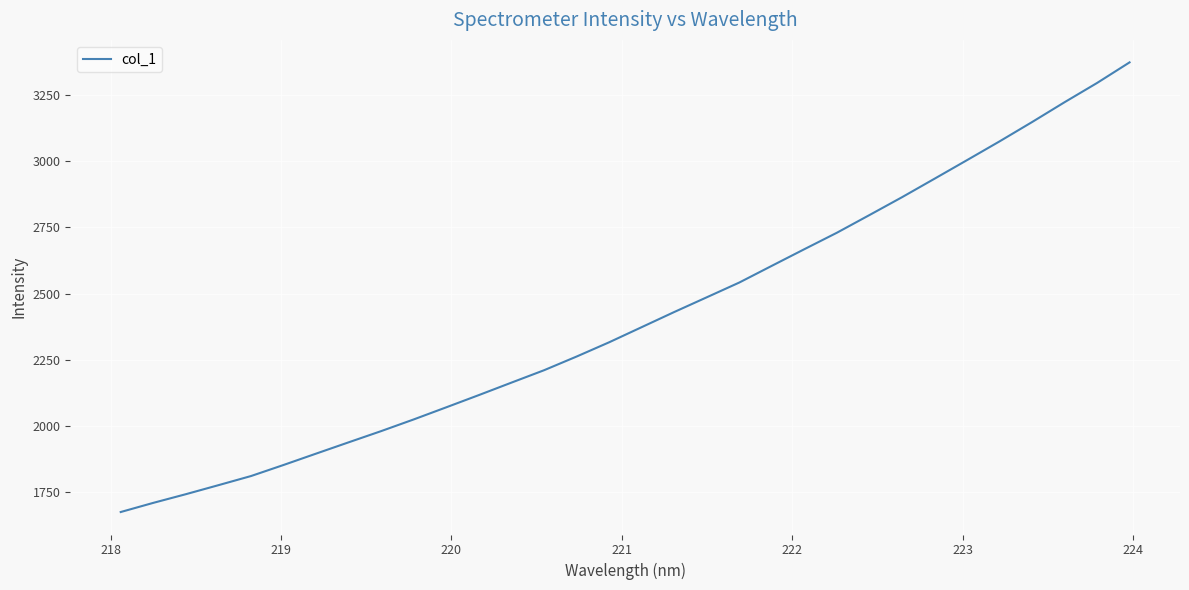

What is the difference between the maximum and minimum values?

1697.8